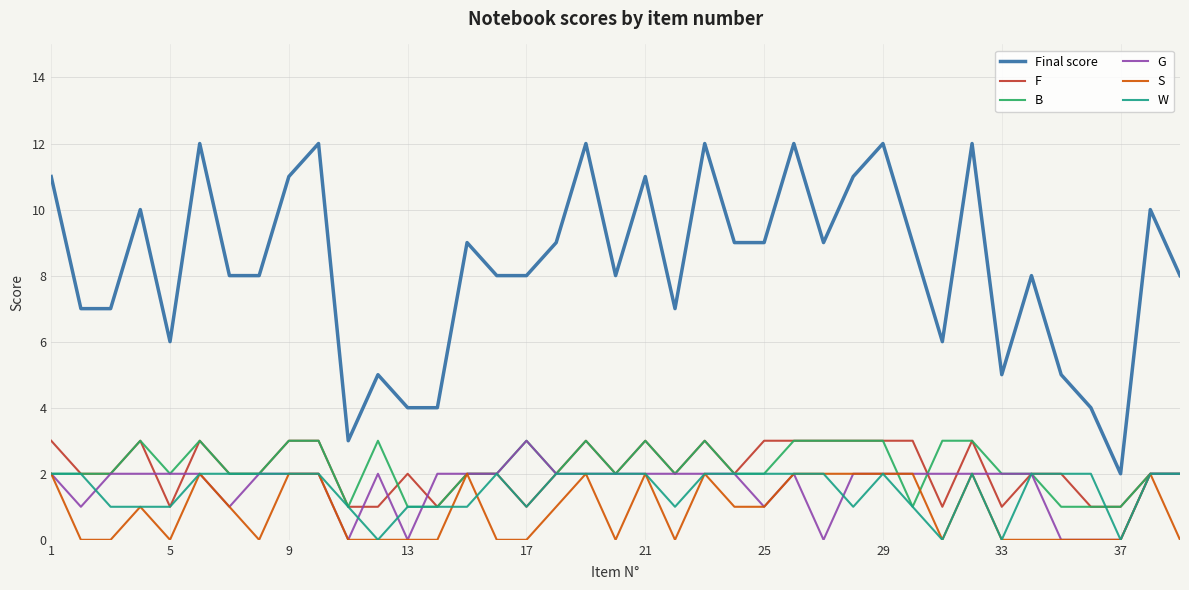

What is the maximum value for Final score?

12